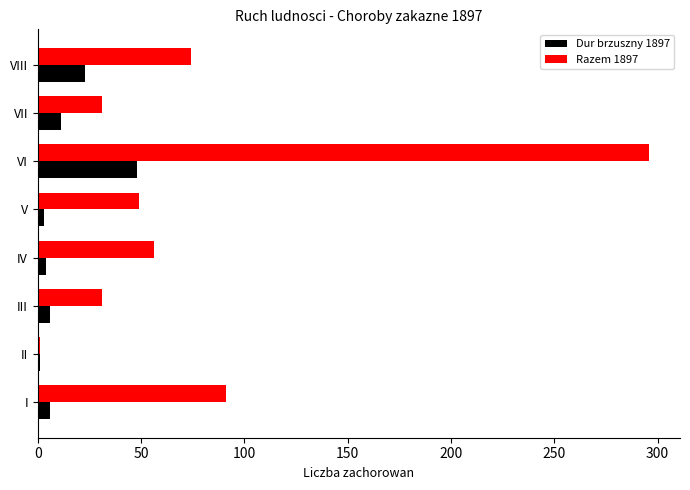

What is the difference between the maximum and minimum values in the Dur brzuszny 1897 series?

47